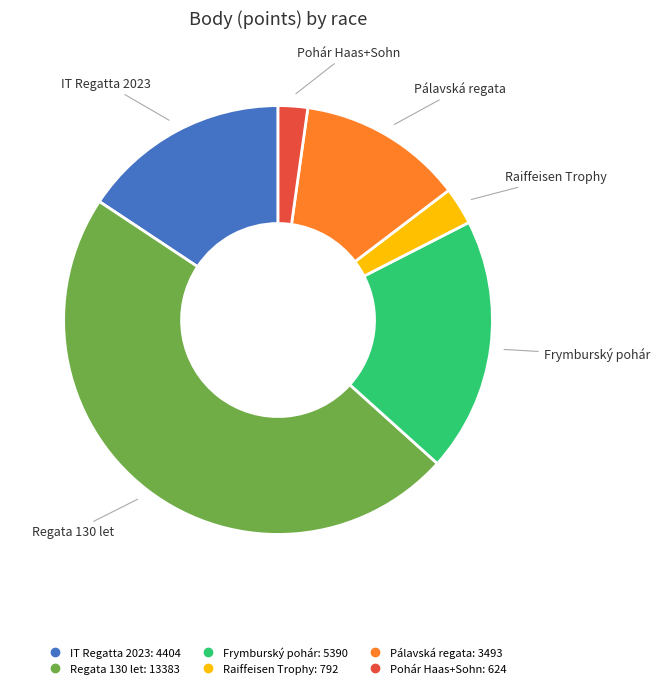

Is there any slice that represents more than half of the pie?

No